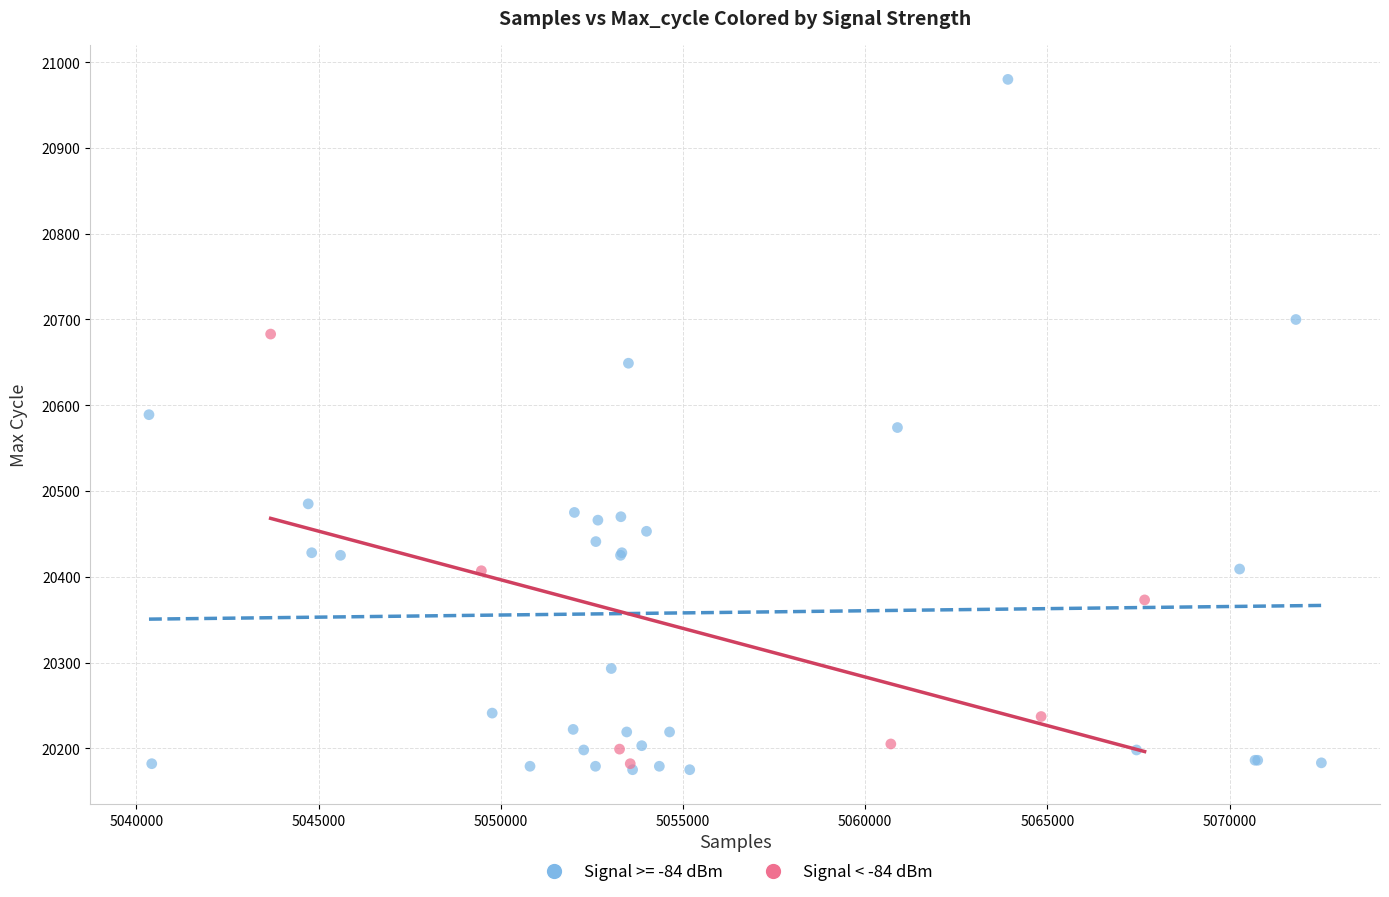

Which series contains the highest Y value?

Signal >= -84 dBm